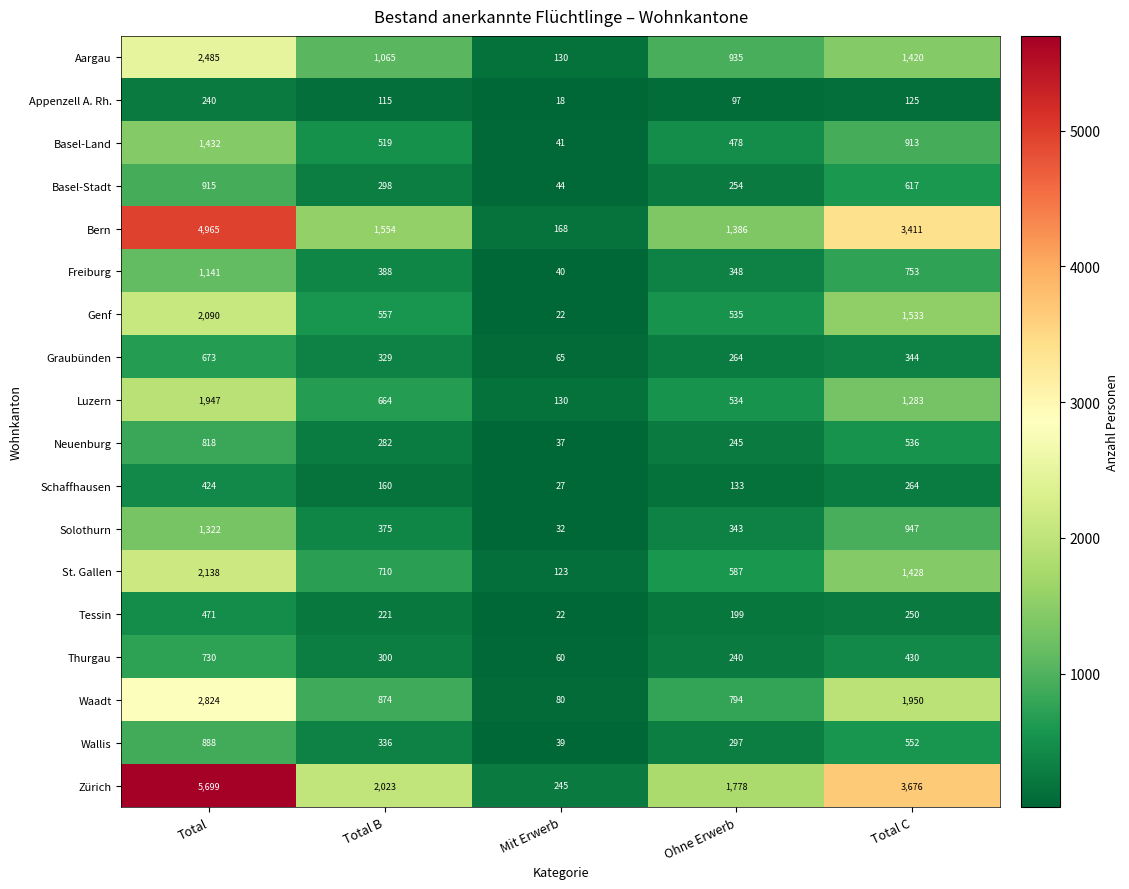

What is the sum of all Neuenburg values?

1918